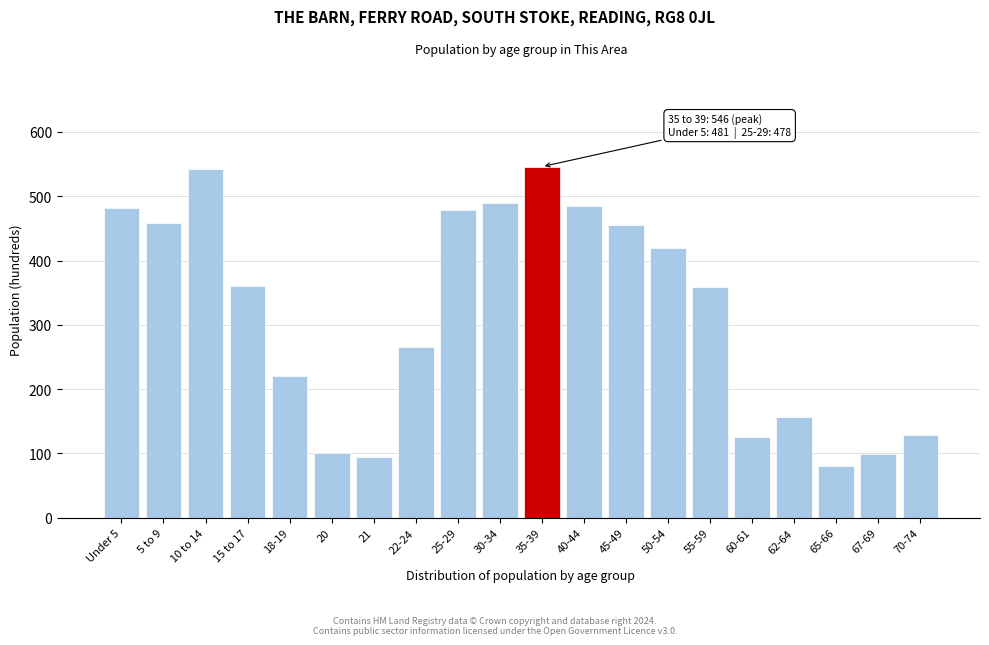

What is the value of the 11th bar from the left?

546